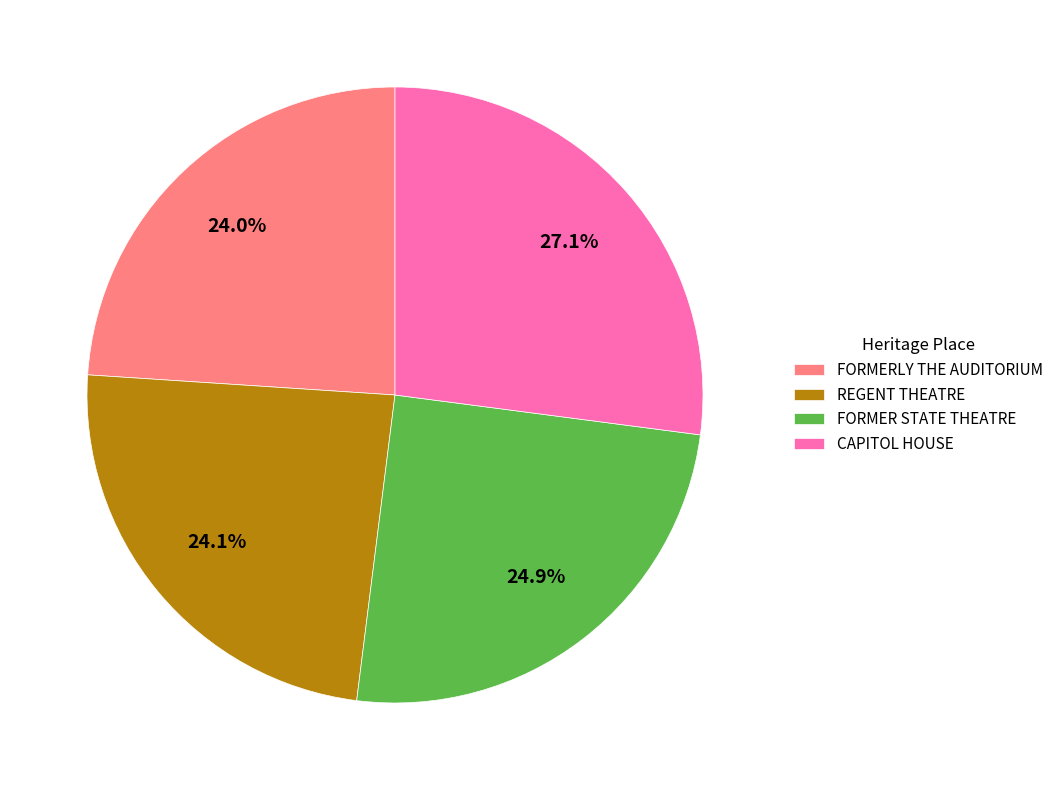

Is it true that CAPITOL HOUSE is 27% of the pie?

True